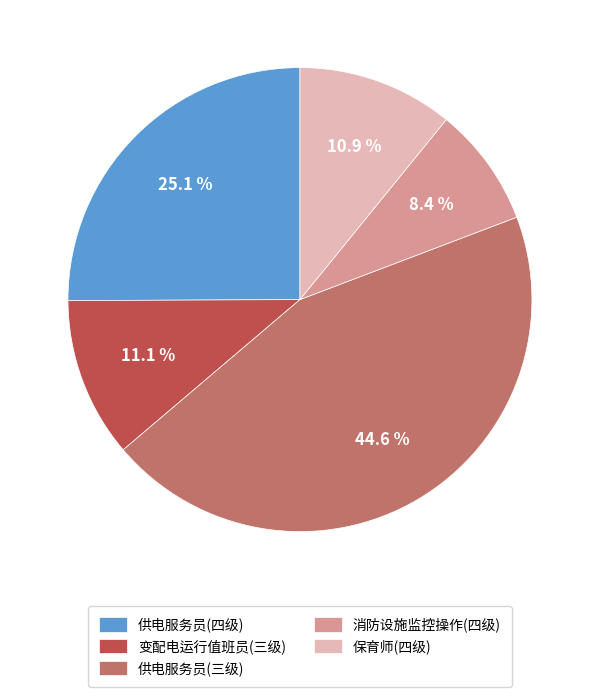

To the nearest percent, what is the difference between the largest and smallest slice percentages?

36%